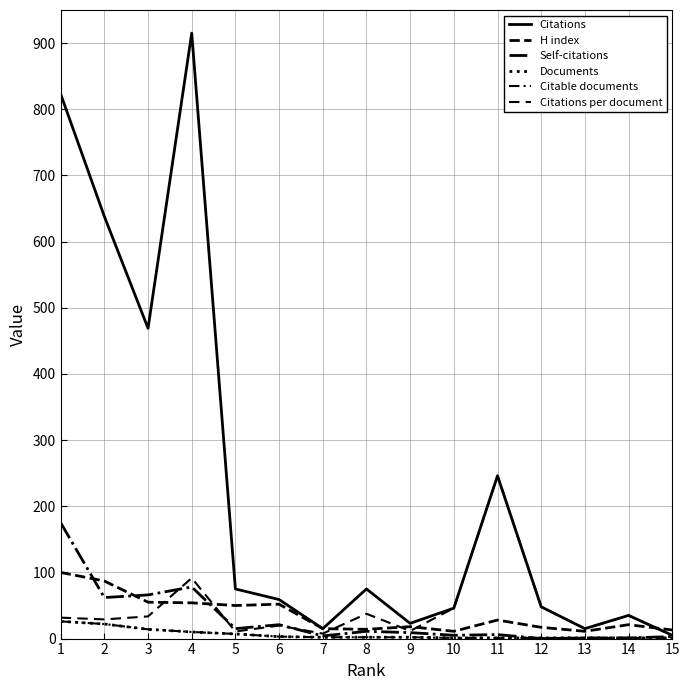

How many times do H index and Self-citations cross each other?

3